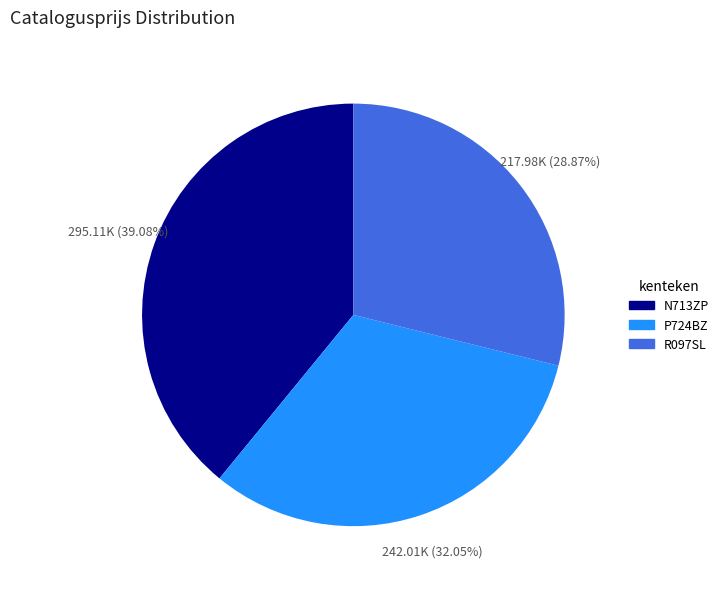

Does P724BZ represent more than half of the total?

No